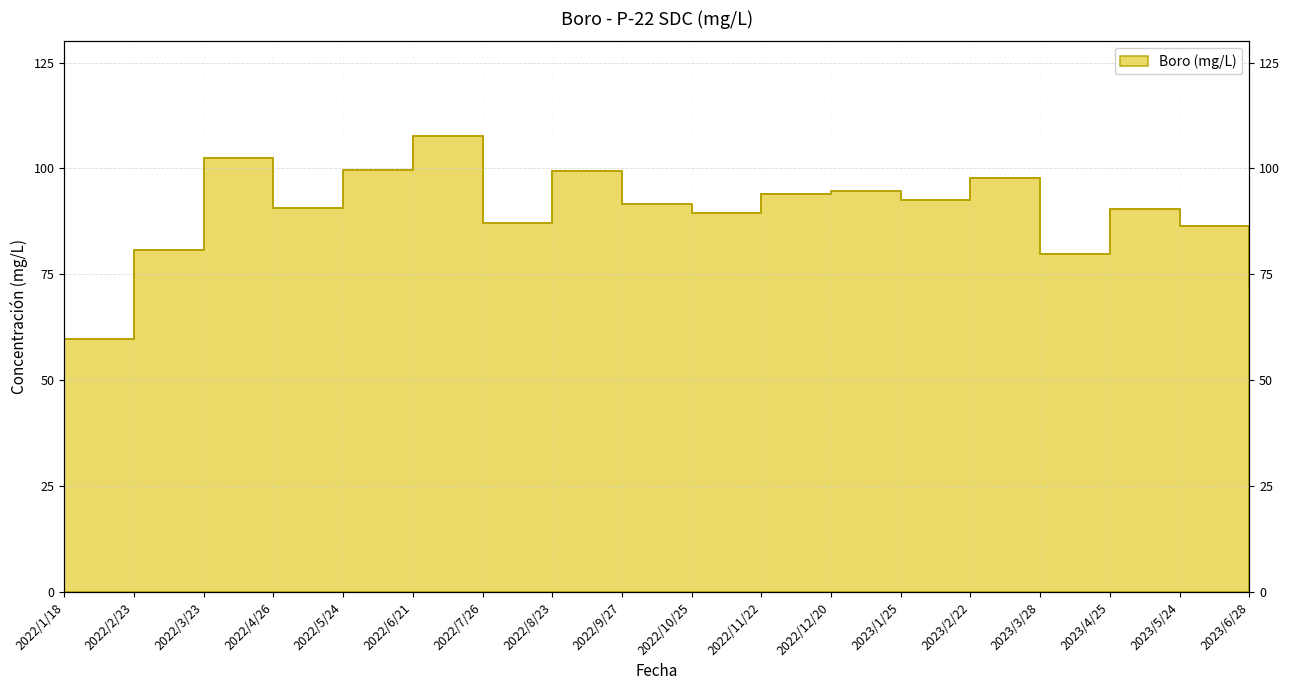

What is the smallest value displayed?

59.7